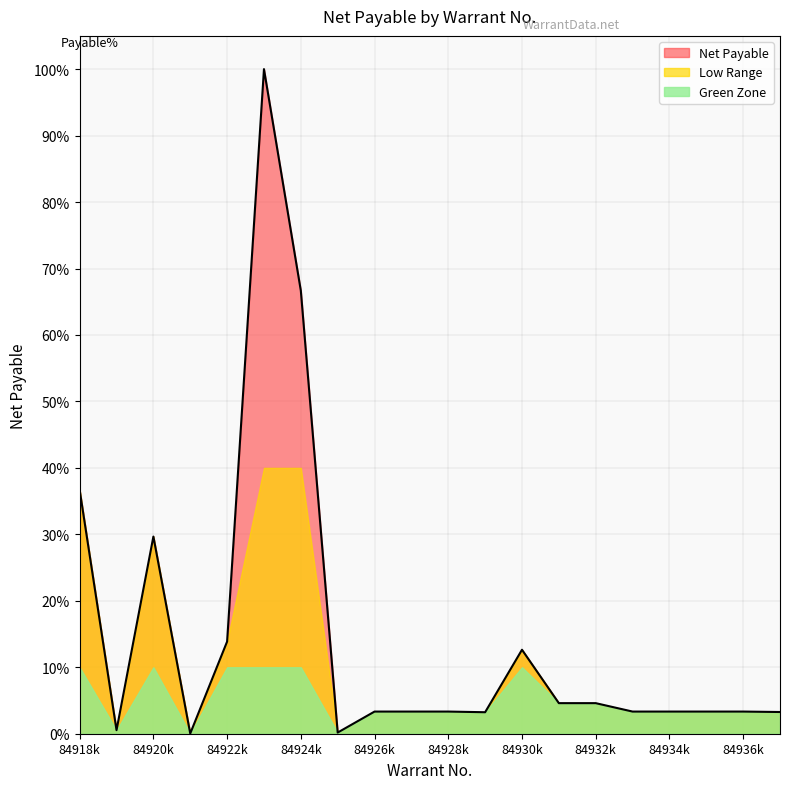

Read the Green Zone value at 84922k.

10.0